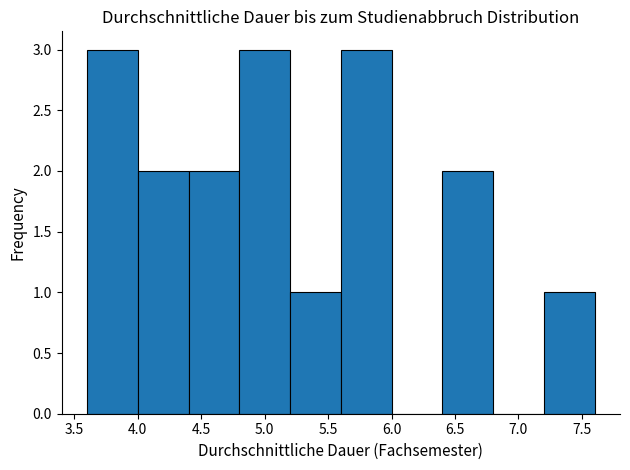

Reading left to right, transcribe this chart: for each bar, give the range it covers on the x-axis and its height. The values are not printed on the chart, so give them approximately, as read against the axis.

3.6 to 4.0: 3
4.0 to 4.4: 2
4.4 to 4.8: 2
4.8 to 5.2: 3
5.2 to 5.6: 1
5.6 to 6.0: 3
6.0 to 6.4: 0
6.4 to 6.8: 2
6.8 to 7.2: 0
7.2 to 7.6: 1